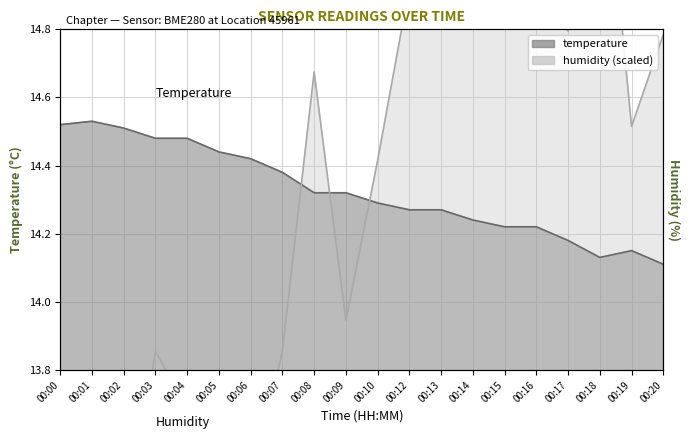

True or false: humidity has a value of 6.3 at 00:08.

False